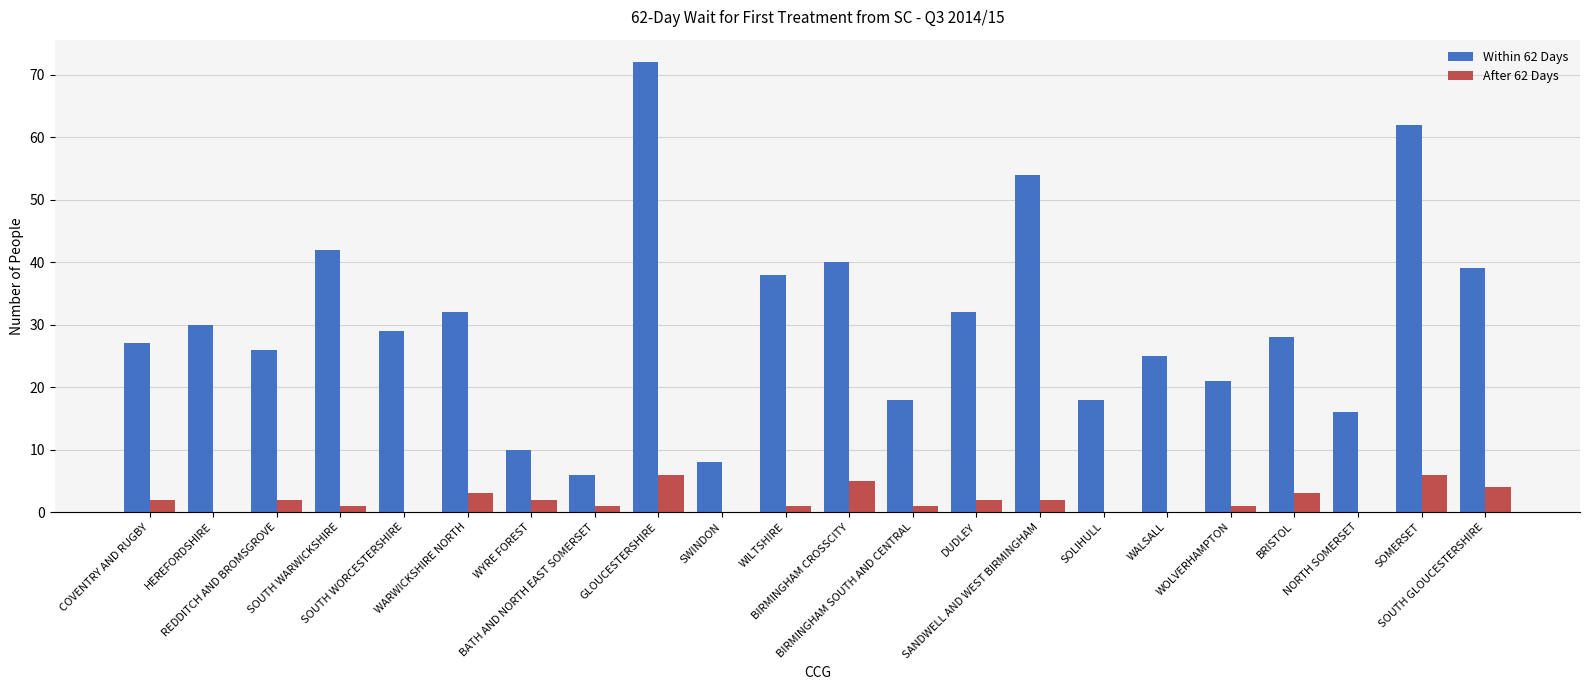

Which series changed the most between SOUTH WARWICKSHIRE and WALSALL?

Within 62 Days